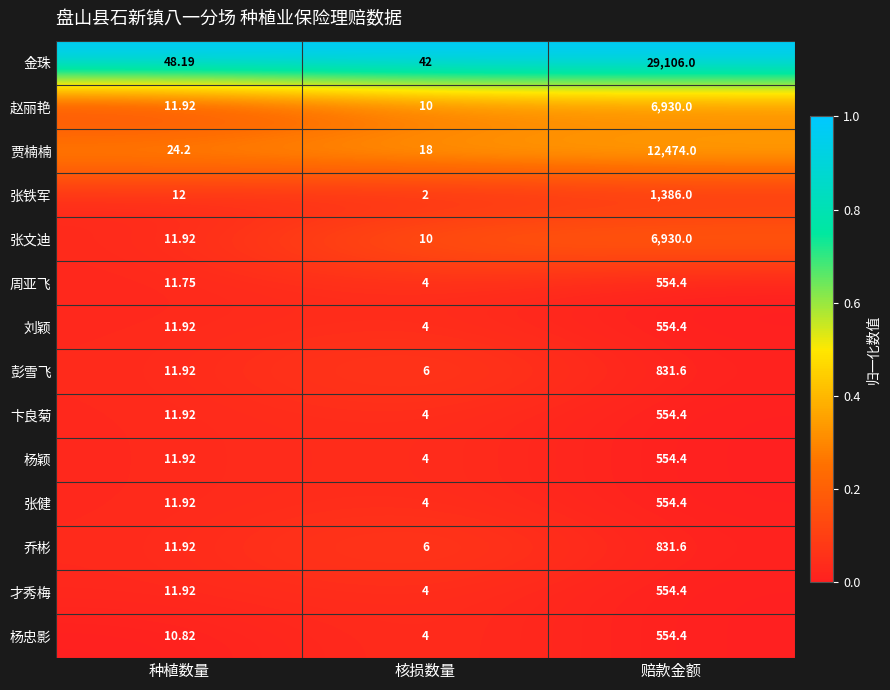

Which series has the widest spread of values?

金珠